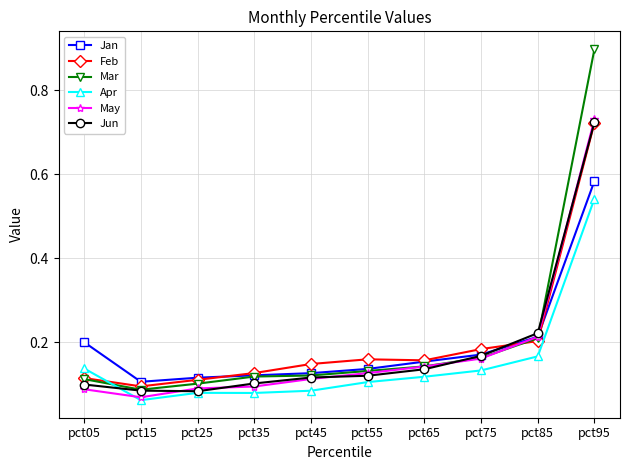

Is the value of Jan at pct65 greater than the value of Mar at pct25?

Yes